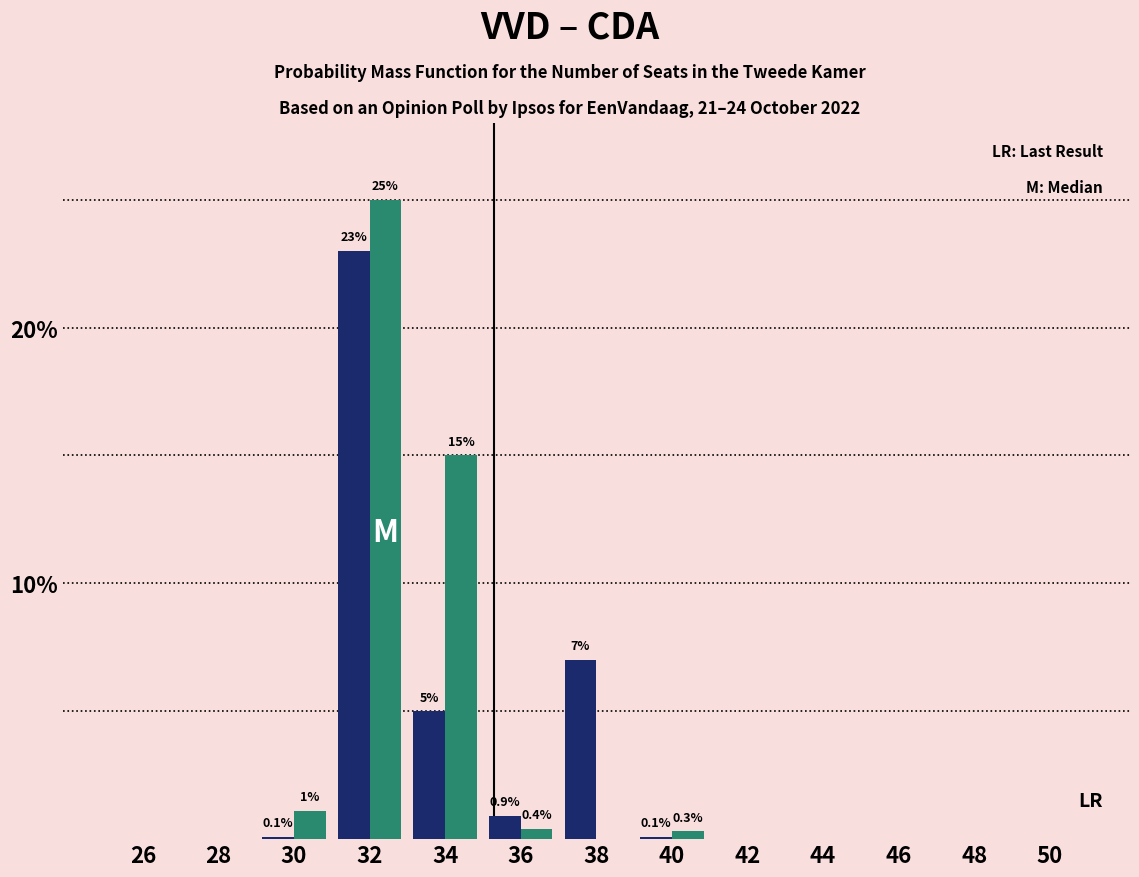

What is the greatest value displayed?

25.0